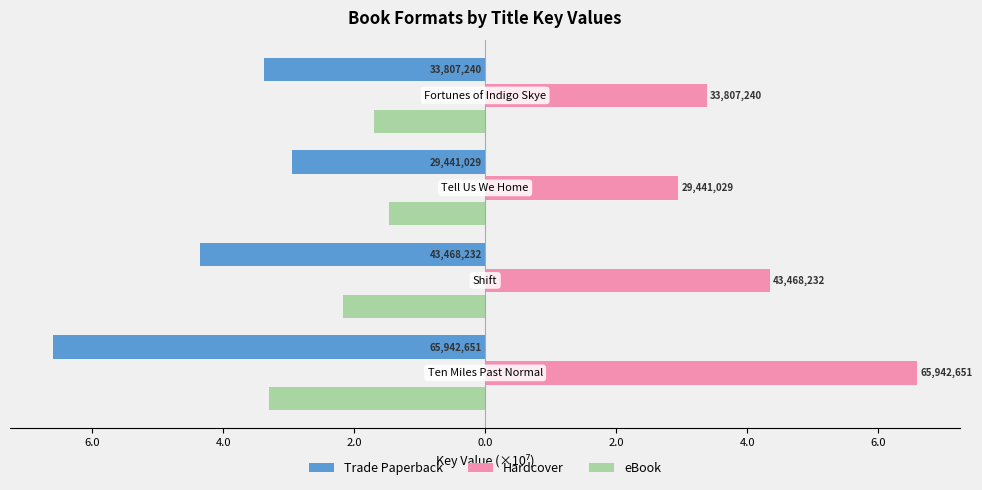

What are all the series names shown in the legend?

Trade Paperback, Hardcover, eBook